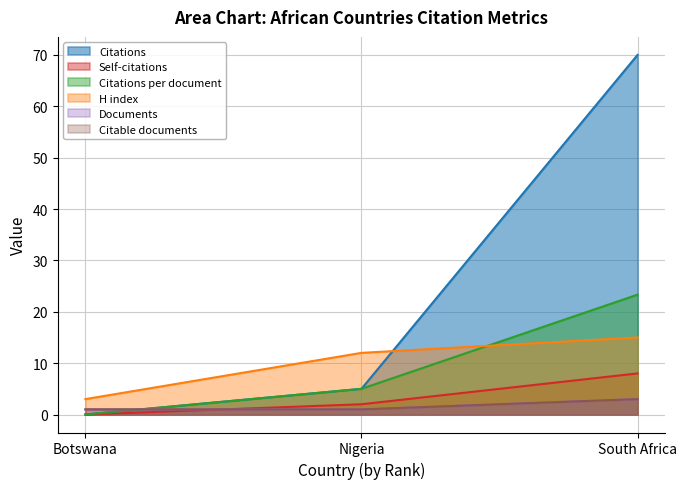

The value of Citations at Nigeria is 3.1. True or false?

False